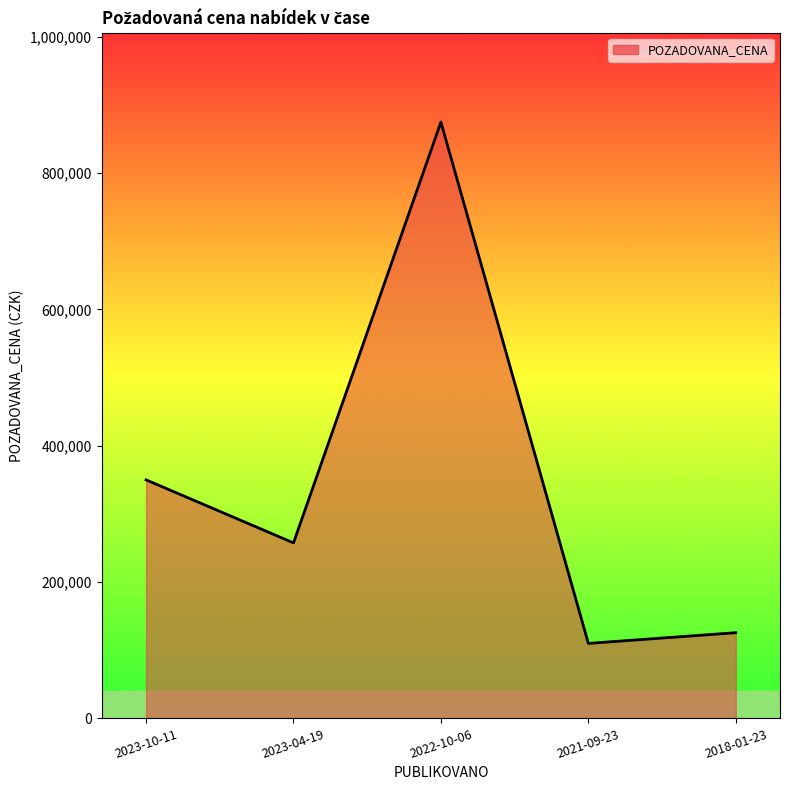

How many categories are shown in the chart?

5